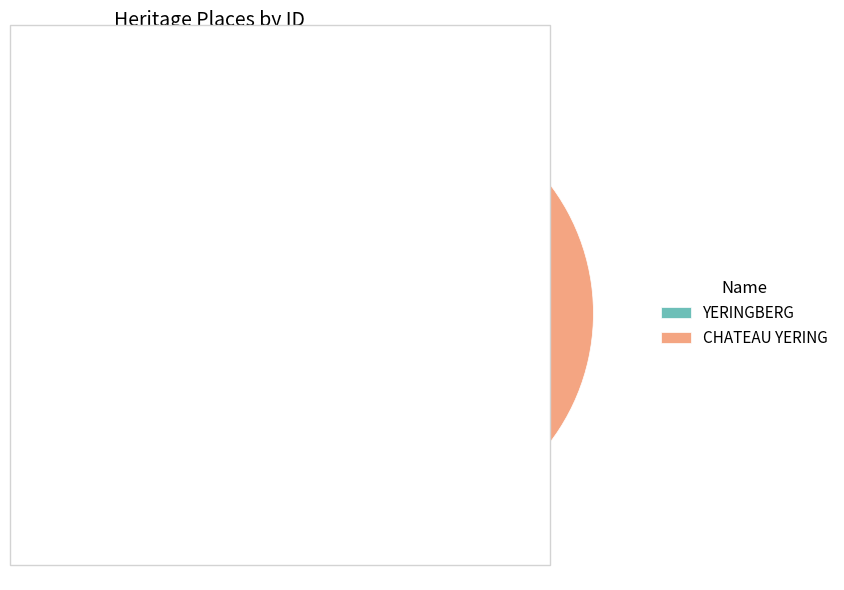

To the nearest percent, what portion does YERINGBERG represent?

9%